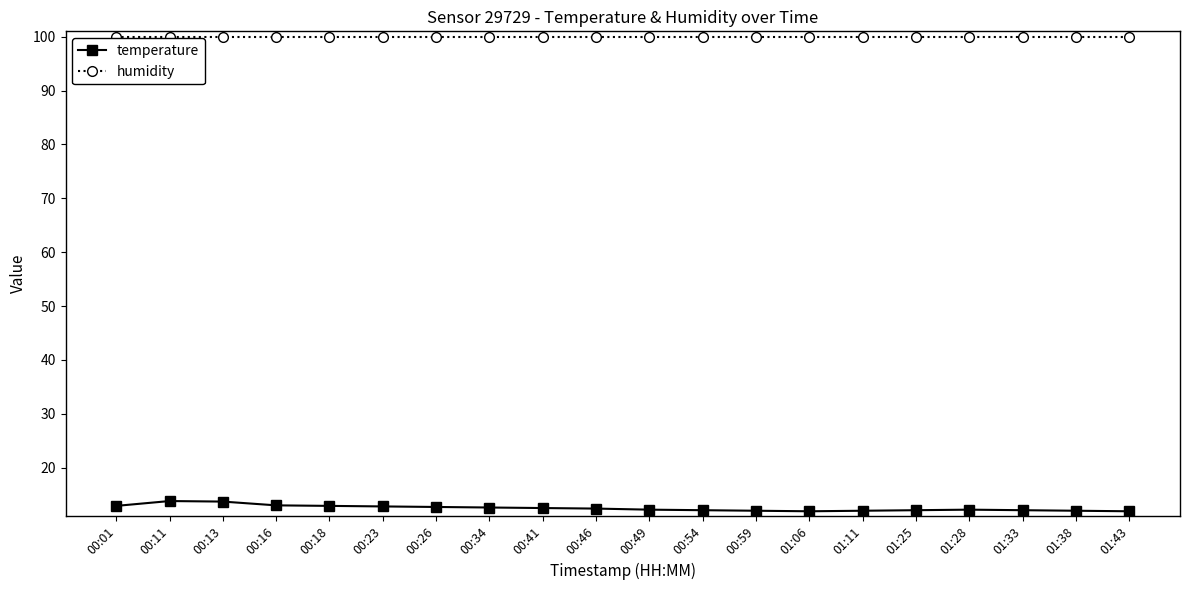

What is the difference between the maximum and minimum values in the temperature series?

1.9